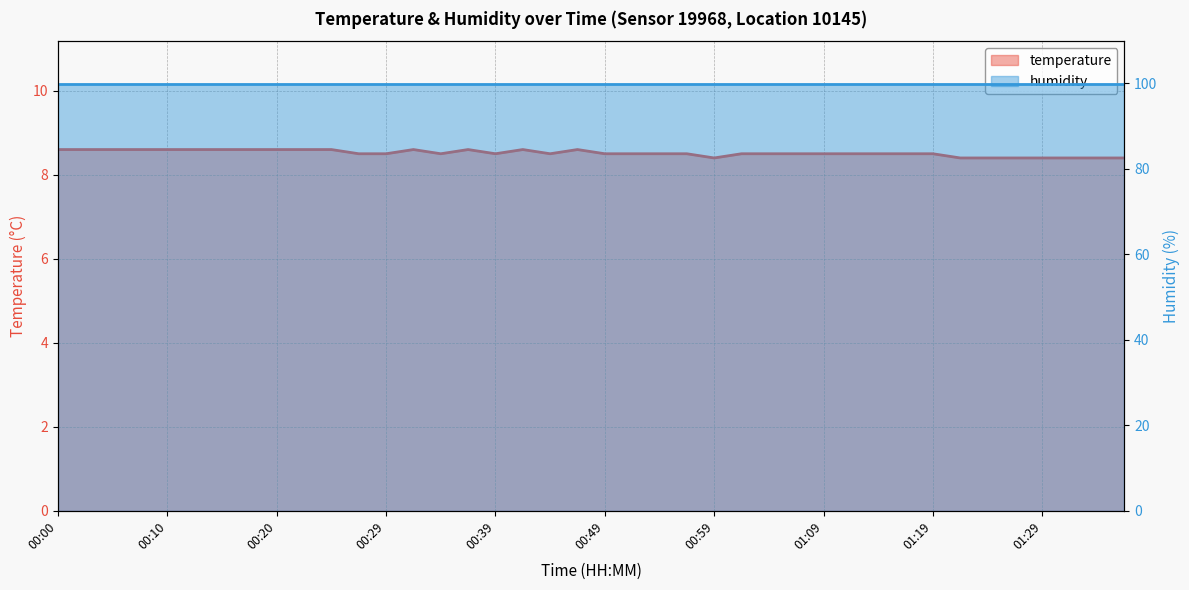

List the labels in order of value, smallest first.

00:59, 01:21, 01:24, 01:26, 01:29, 01:31, 01:34, 01:36, 00:27, 00:29, 00:34, 00:39, 00:44, 00:49, 00:51, 00:54, 00:56, 01:01, 01:04, 01:06, 01:09, 01:11, 01:14, 01:16, 01:19, 00:00, 00:02, 00:05, 00:07, 00:10, 00:12, 00:15, 00:17, 00:20, 00:22, 00:24, 00:32, 00:37, 00:42, 00:47